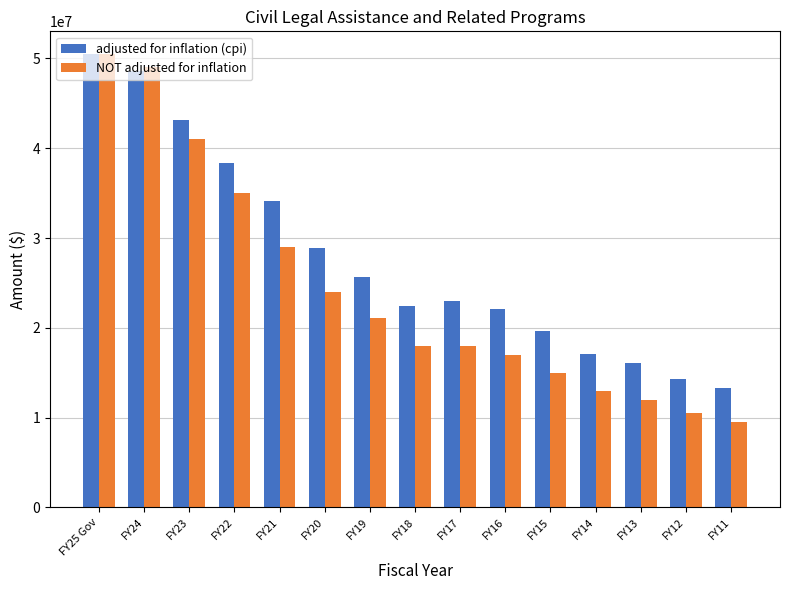

What is the value of the NOT adjusted for inflation bar at the 10th from the left?

17000000